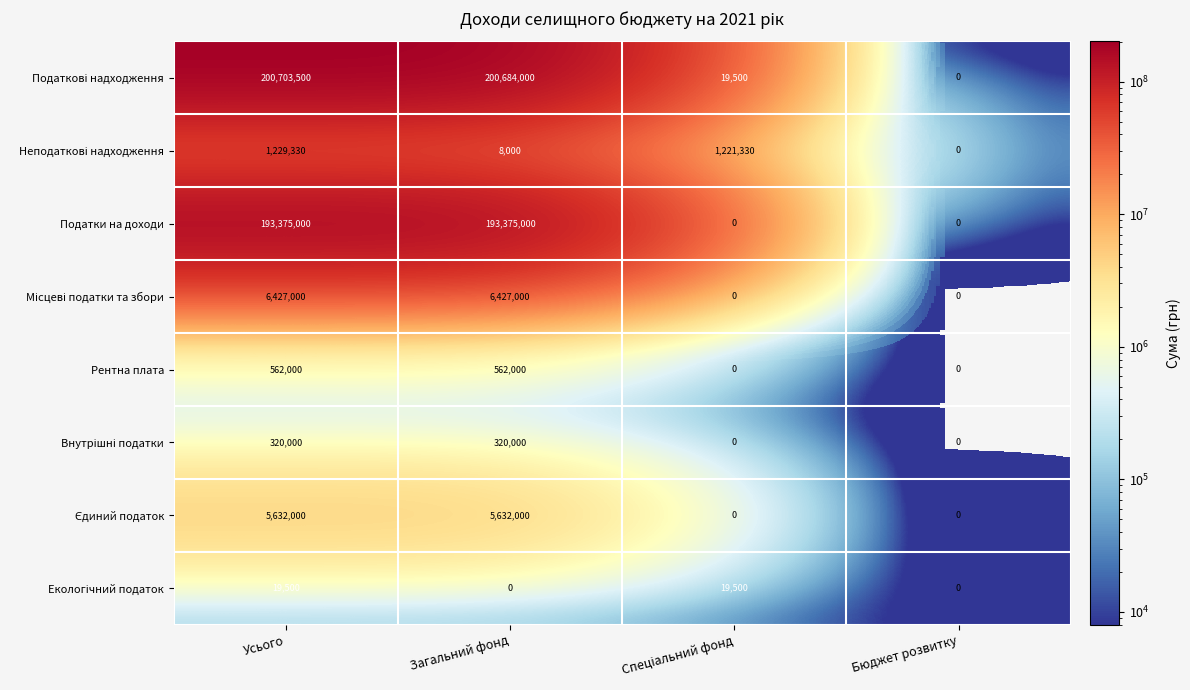

Count the Рентна плата values in the range 0 to 562000.

4